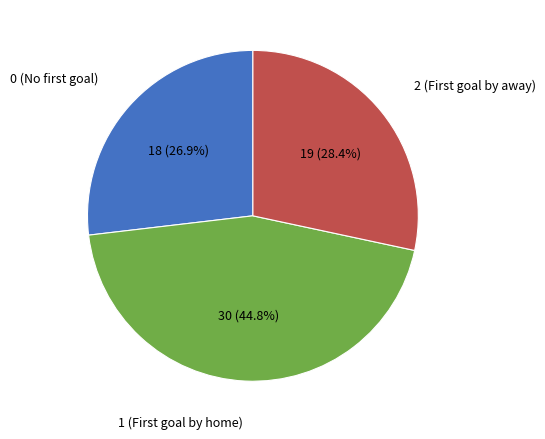

The 2 slice represents 28% of the pie. True or false?

True